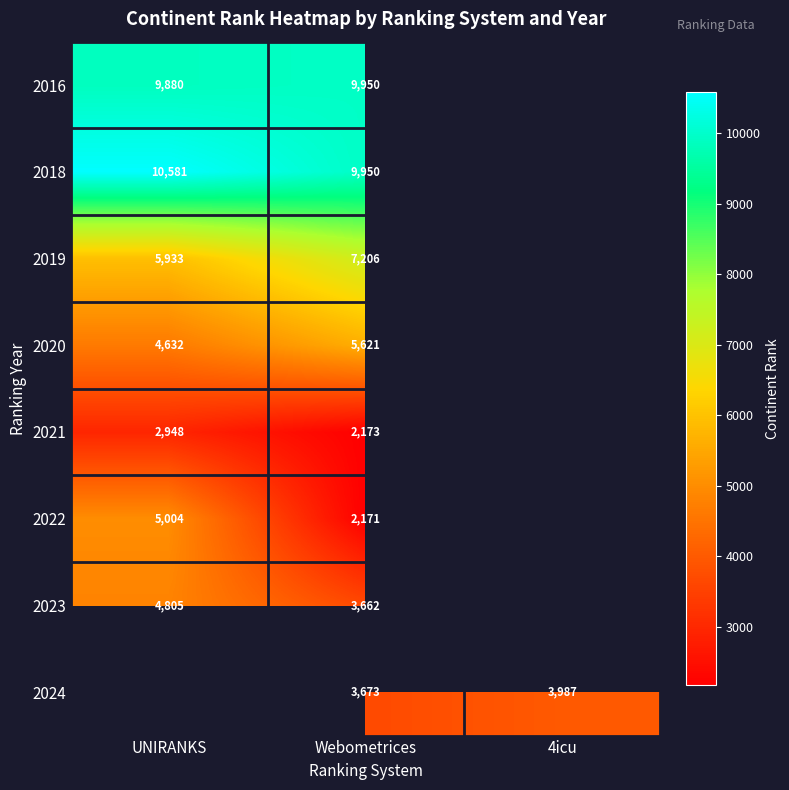

What is the difference between the 2020 values at Webometrices and UNIRANKS?

989